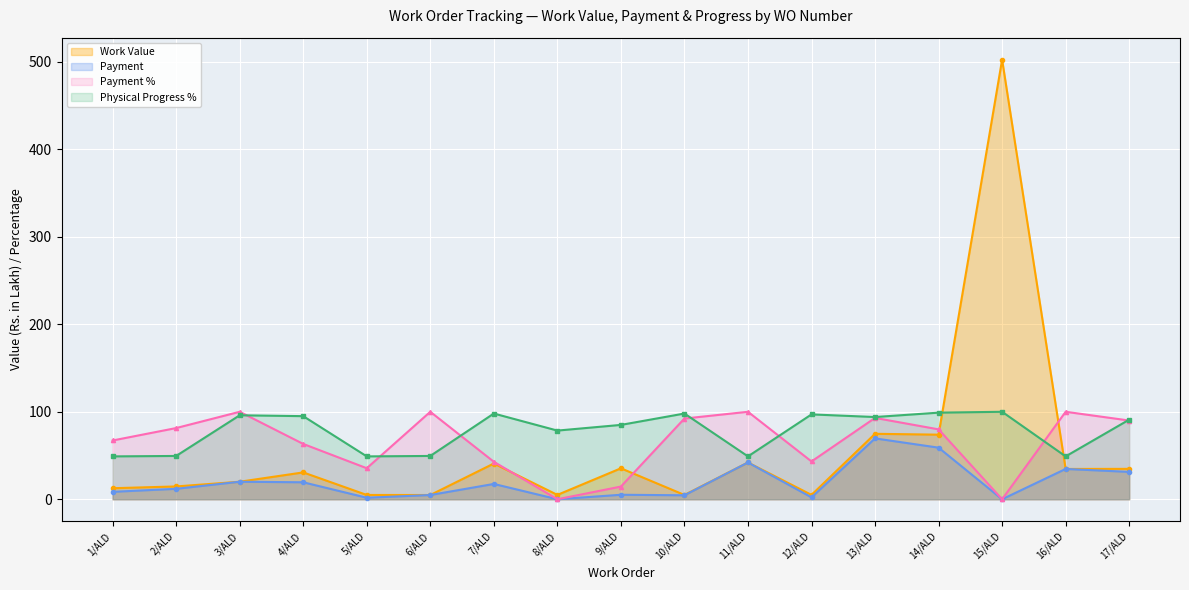

How many data points does each series have?

17